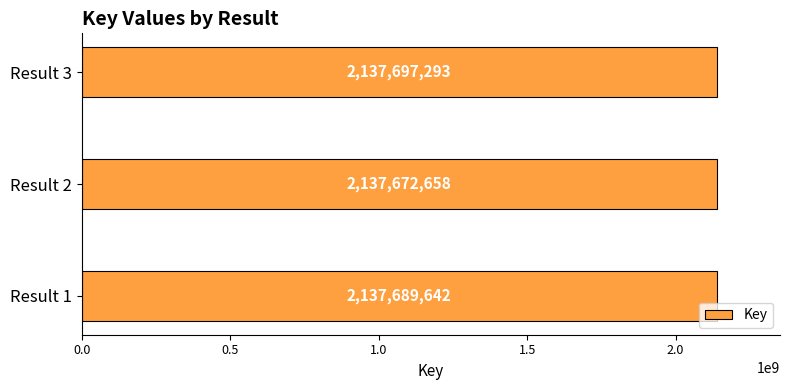

The chart shows a value of 2137689642 at Result 1. True or false?

True